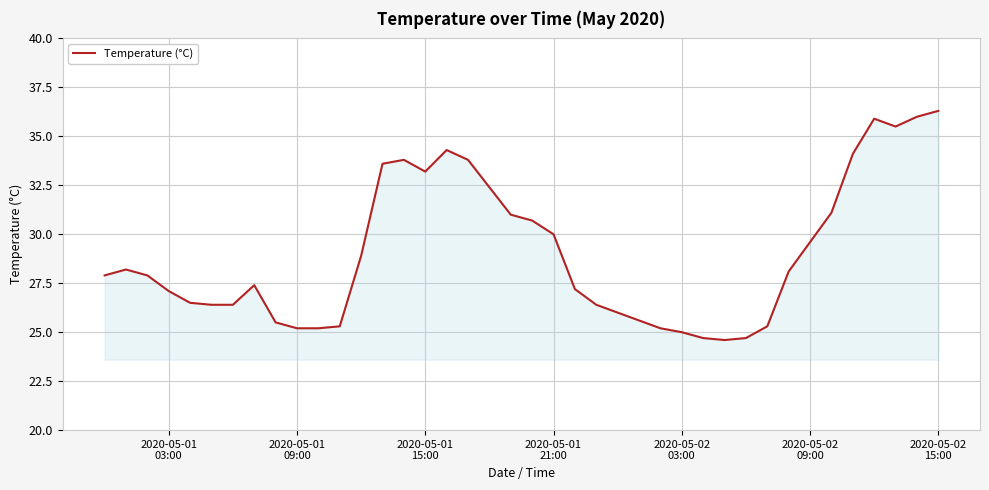

What is the minimum value shown in the chart?

24.6